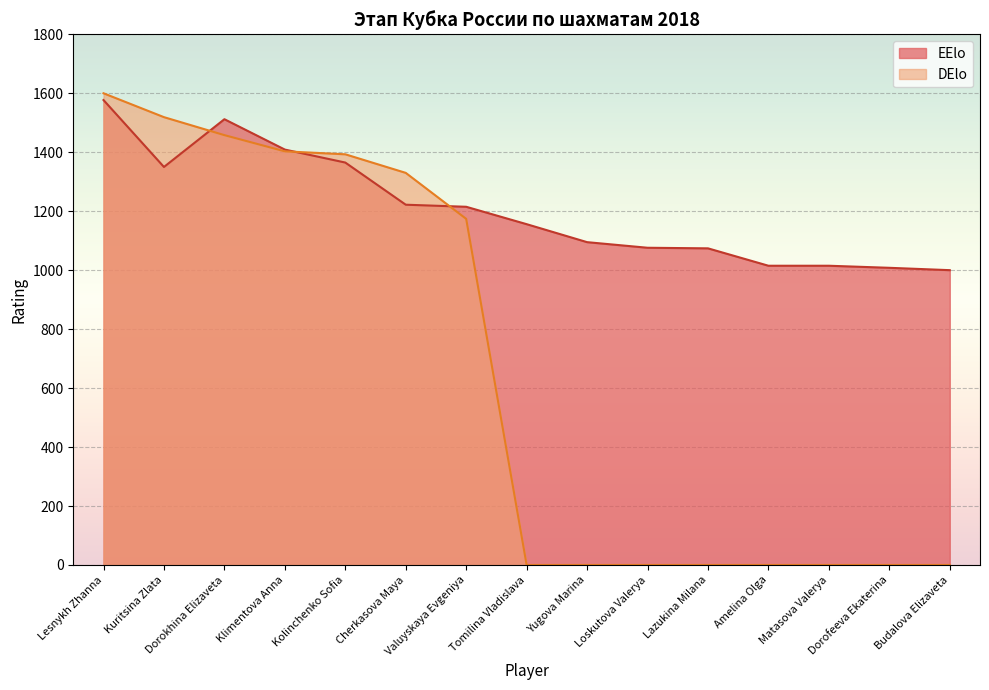

Reading right to left, list all the values displayed in this chart.

EElo: Budalova Elizaveta=1000	Dorofeeva Ekaterina=1008	Matasova Valerya=1015	Amelina Olga=1015	Lazukina Milana=1074	Loskutova Valerya=1076	Yugova Marina=1095	Tomilina Vladislava=1156	Valuyskaya Evgeniya=1215	Cherkasova Maya=1222	Kolinchenko Sofia=1365	Klimentova Anna=1409	Dorokhina Elizaveta=1512	Kuritsina Zlata=1350	Lesnykh Zhanna=1577
DElo: Budalova Elizaveta=0	Dorofeeva Ekaterina=0	Matasova Valerya=0	Amelina Olga=0	Lazukina Milana=0	Loskutova Valerya=0	Yugova Marina=0	Tomilina Vladislava=0	Valuyskaya Evgeniya=1174	Cherkasova Maya=1330	Kolinchenko Sofia=1393	Klimentova Anna=1403	Dorokhina Elizaveta=1458	Kuritsina Zlata=1519	Lesnykh Zhanna=1600